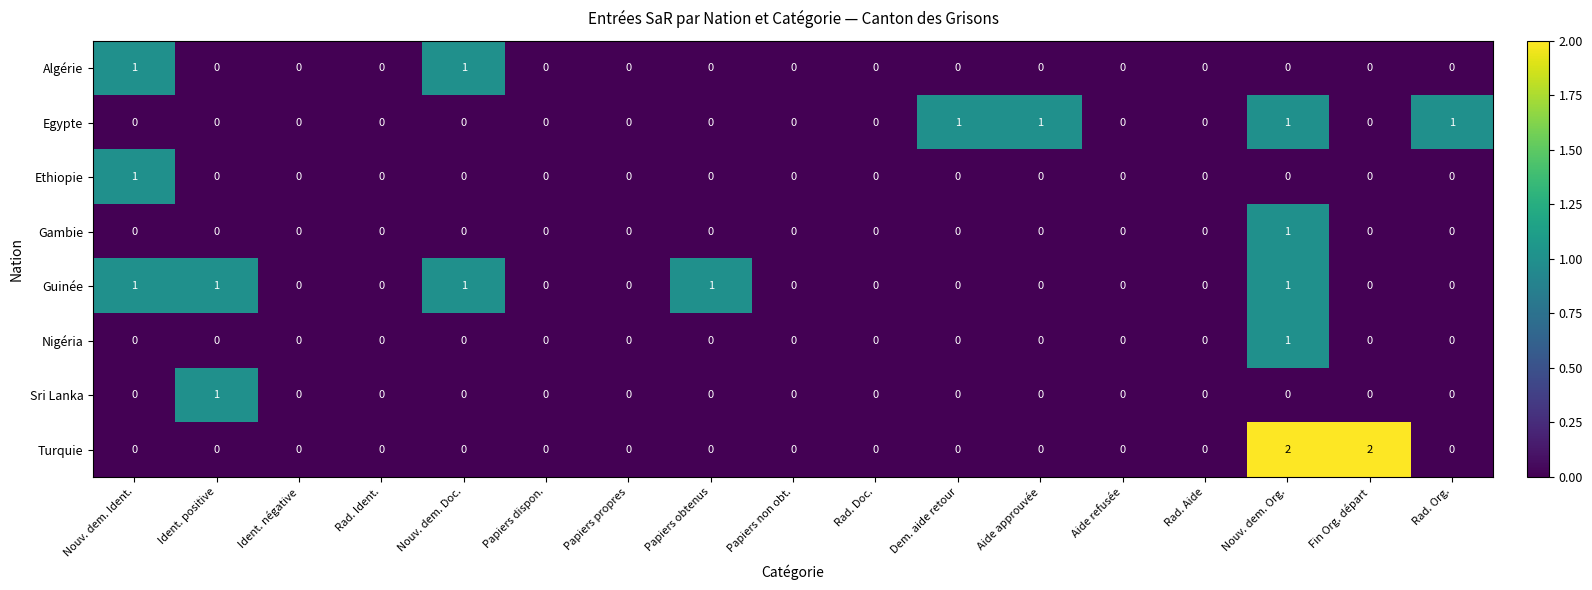

At which category is the sum across all series the highest?

Nouv. dem. Org.